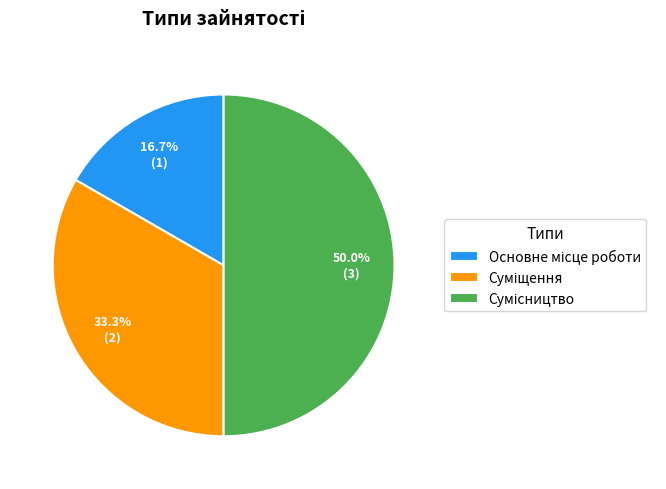

How many slices are in this pie chart?

3